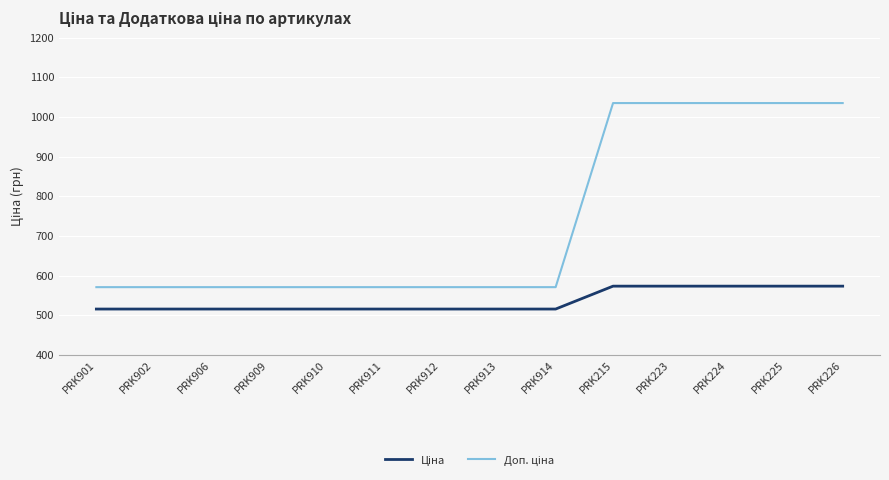

What is the spread (max minus min) of values at PRK910?

55.2